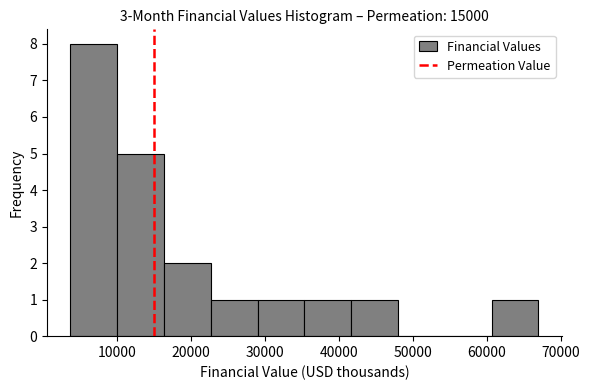

Reading left to right, transcribe this chart: for each bar, give the range it covers on the x-axis and its height. Neither the bar edges nor the heights are printed on the chart, so give them approximately, as read against the axes.

4000 to 10000: 8
10000 to 16000: 5
16000 to 23000: 2
23000 to 29000: 1
29000 to 35000: 1
35000 to 42000: 1
42000 to 48000: 1
48000 to 54000: 0
54000 to 61000: 0
61000 to 67000: 1